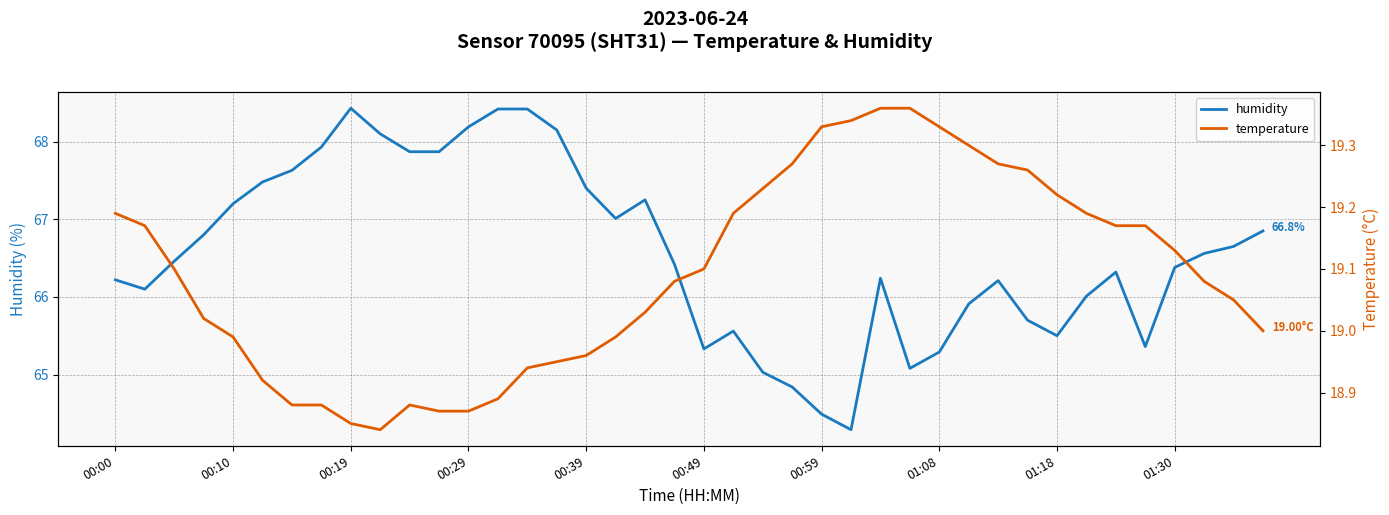

The humidity series shows 88.9 at 00:59. True or false?

False